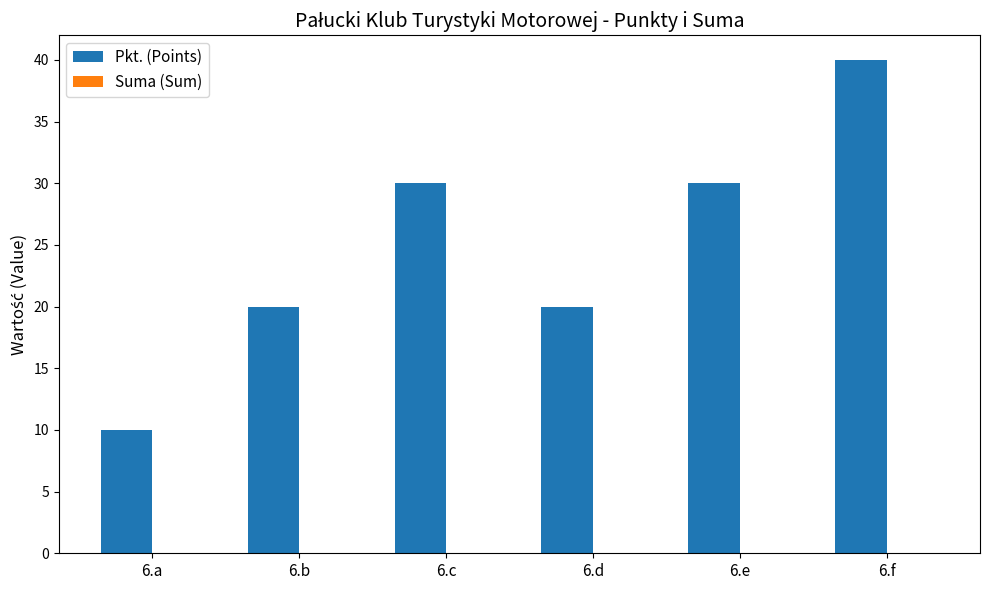

Are the bars horizontal?

No